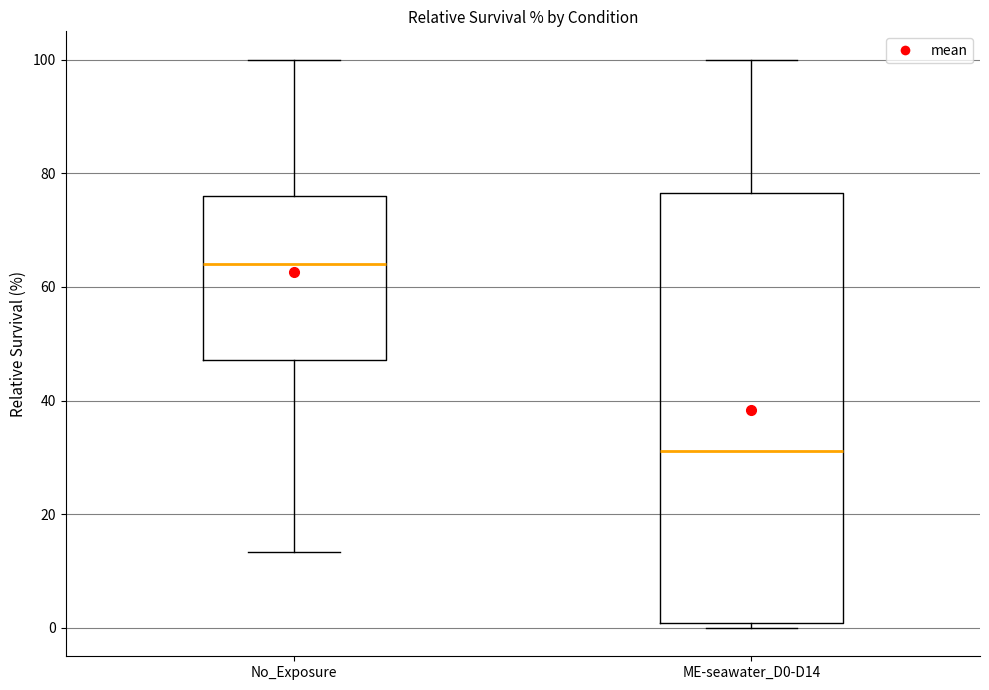

Reading left to right, transcribe this box plot: for each box, give where its median line is, the range the box spans, and where its two whiskers end, as read against the y-axis. The values are not printed on the chart, so give them approximately, as read against the axis.

No_Exposure: median 64, box 48 to 76, whiskers 14 to 100
ME-seawater_D0-D14: median 32, box 0 to 76, whiskers 0 (just below the box's lower edge) to 100